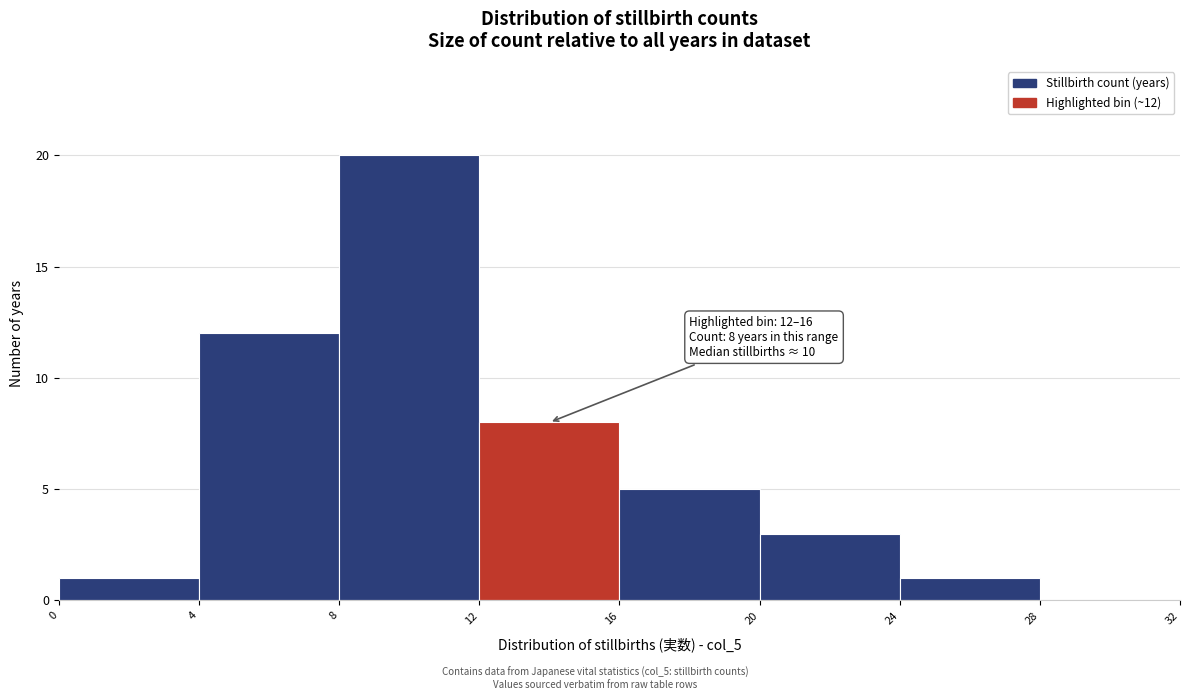

Over which range of the x-axis is the bar tallest?

8 to 12